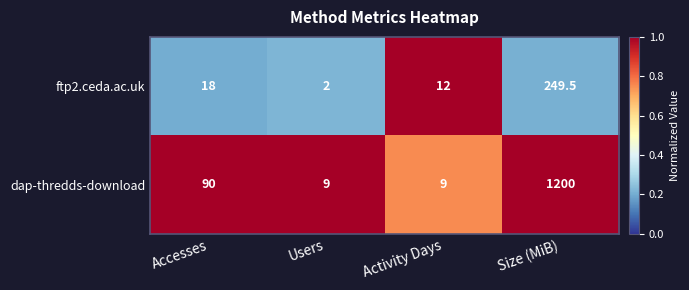

Rank the series at Accesses from lowest to highest value.

ftp2.ceda.ac.uk, dap-thredds-download